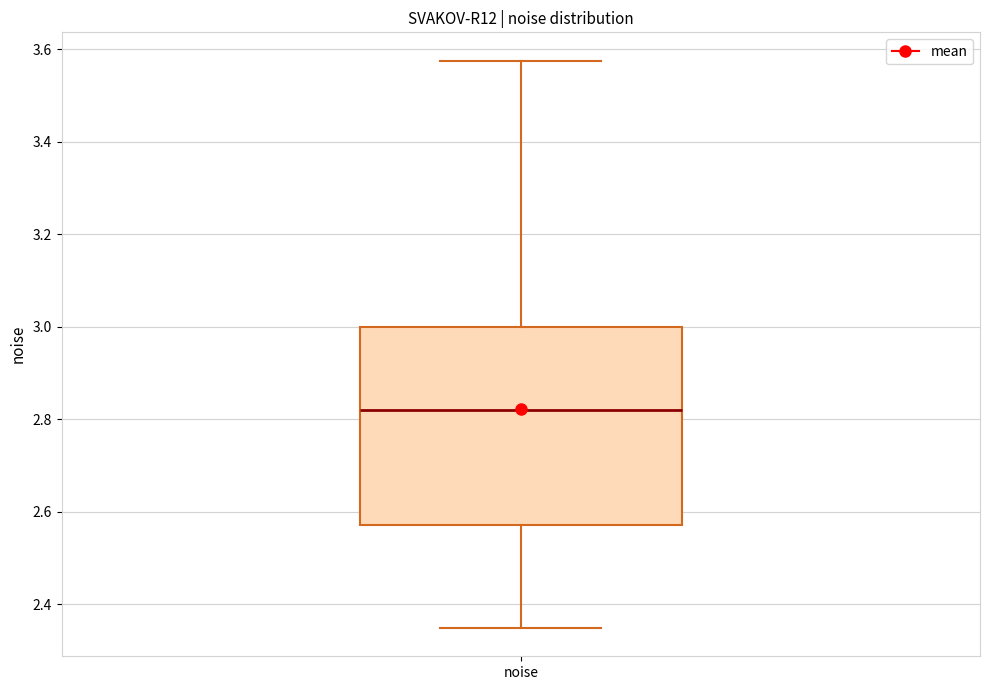

Where does the lower whisker of the box for noise end on the y-axis? The values are not printed on the chart, so give them approximately, as read against the axis.

2.34